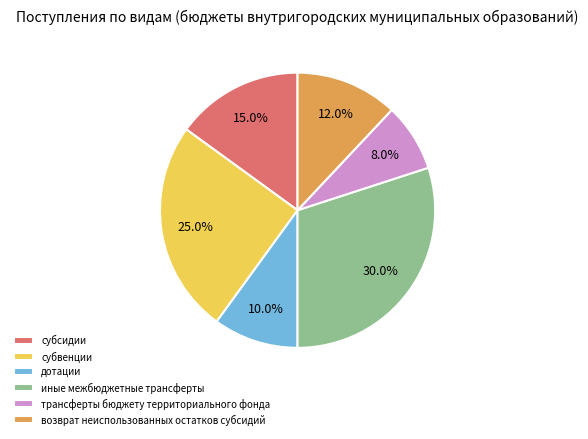

How many segments does this pie chart have?

6